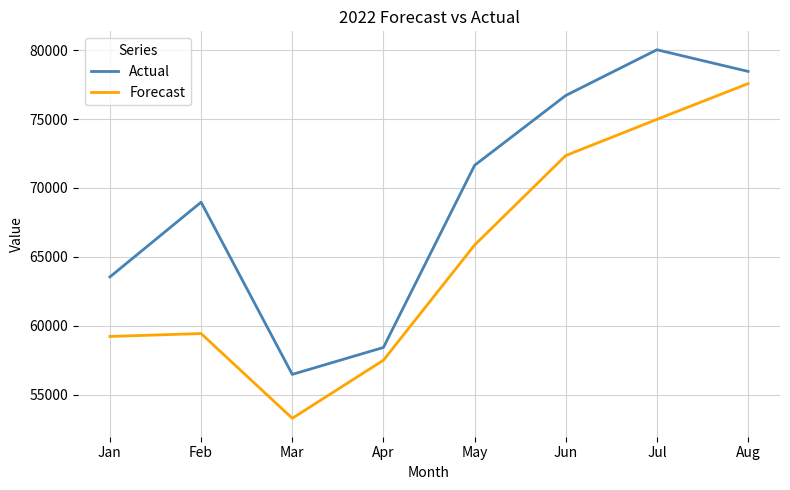

List the series in order of their overall mean, highest first.

Actual, Forecast